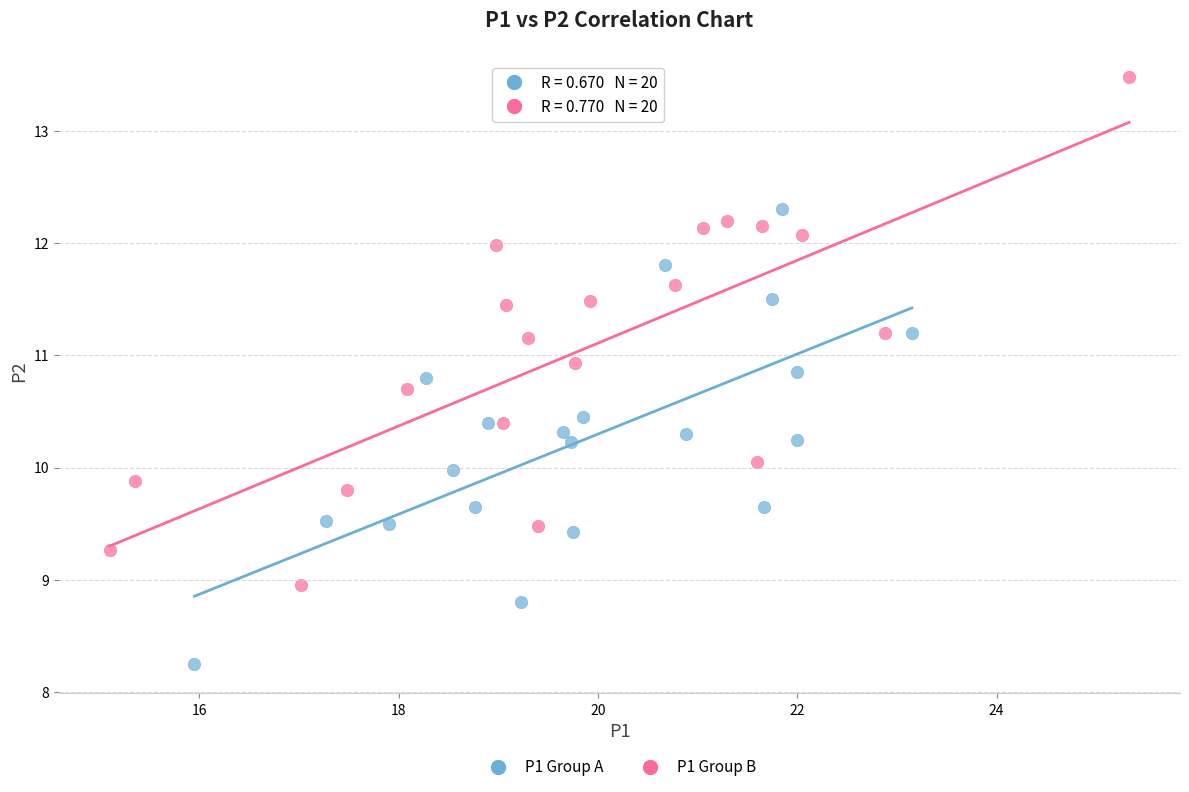

Which series reaches the minimum Y coordinate?

P1 Group A